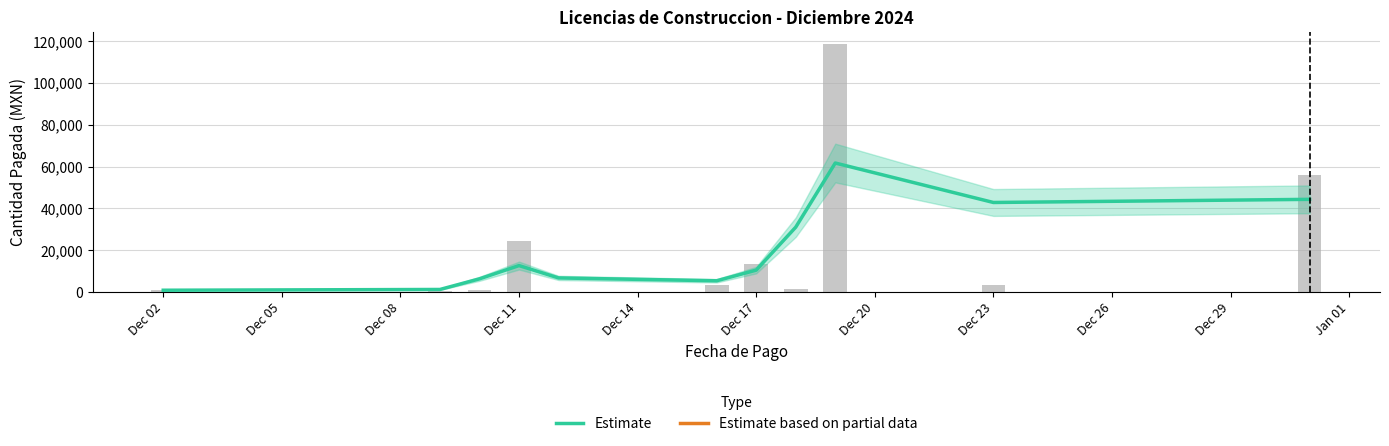

Read the value at Jan 01.

44340.0